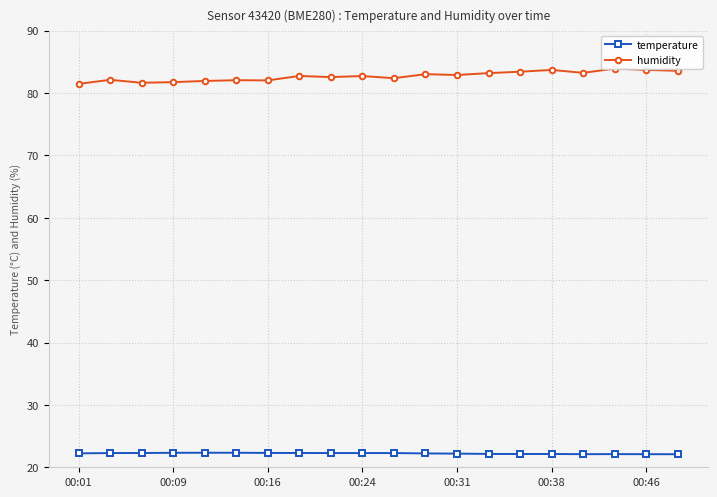

Is it true that temperature equals 22.2 at 00:01?

True